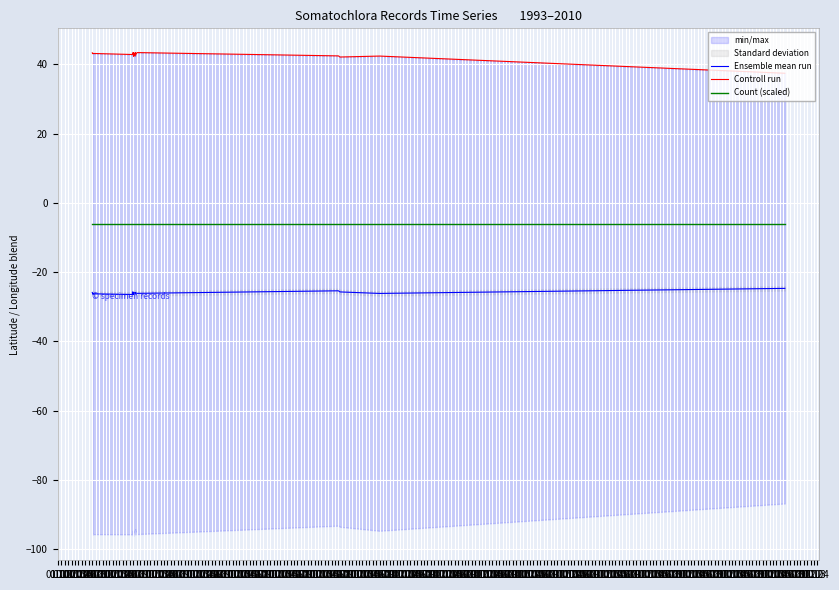

At which category is the sum across all series the highest?

01.03